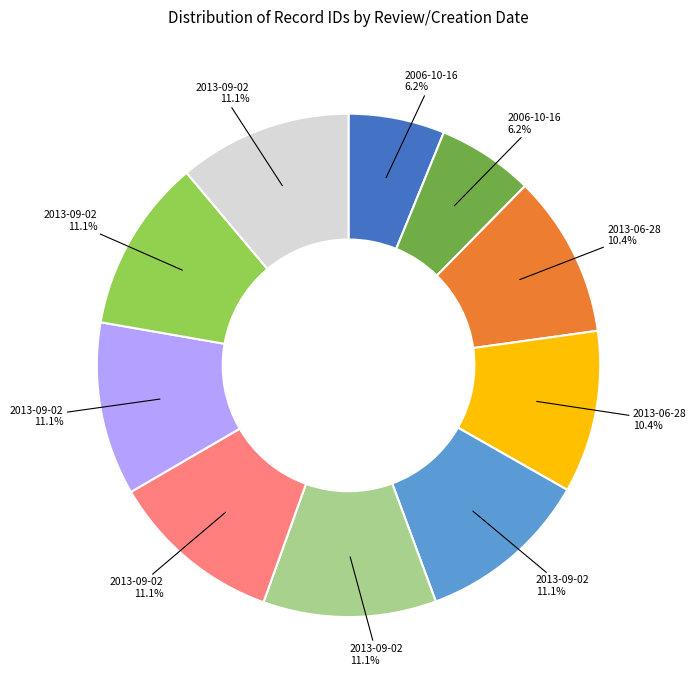

Is there any slice that represents more than half of the pie?

No